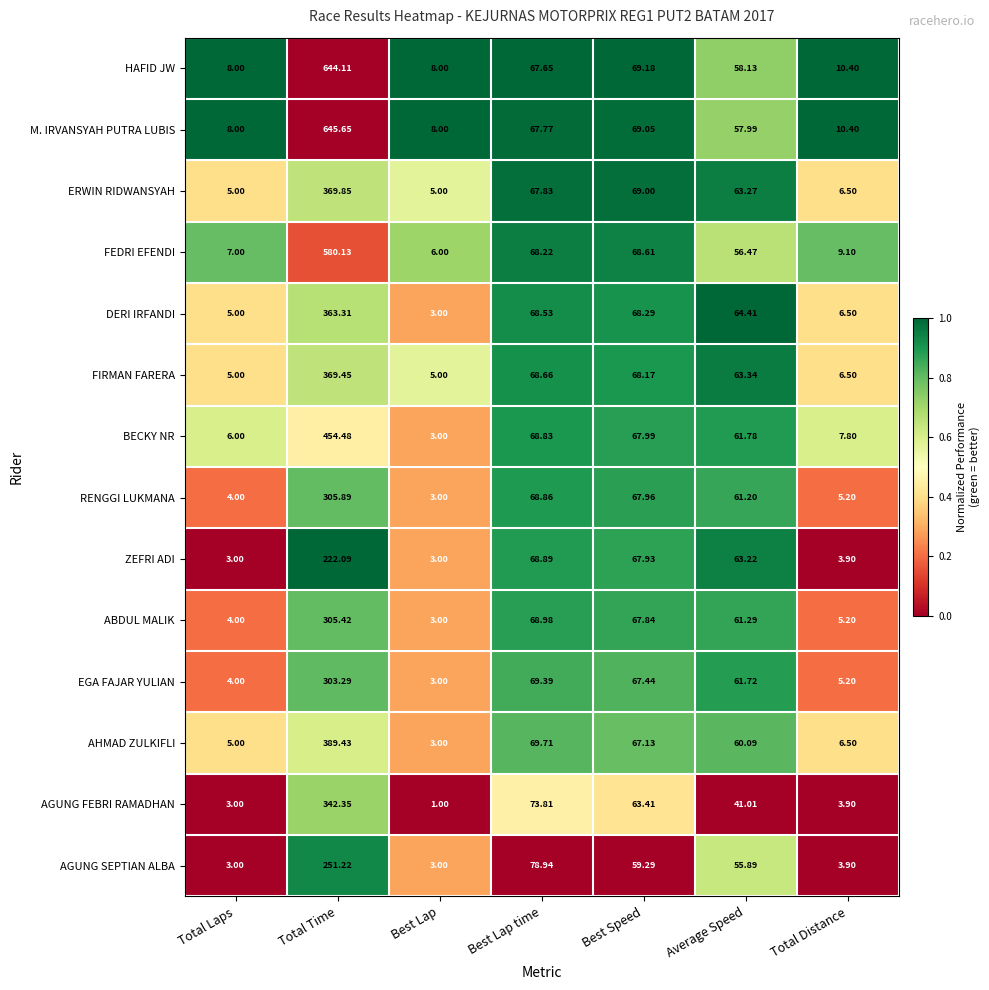

Is the value of EGA FAJAR YULIAN at Best Lap greater than the value of ABDUL MALIK at Total Time?

No